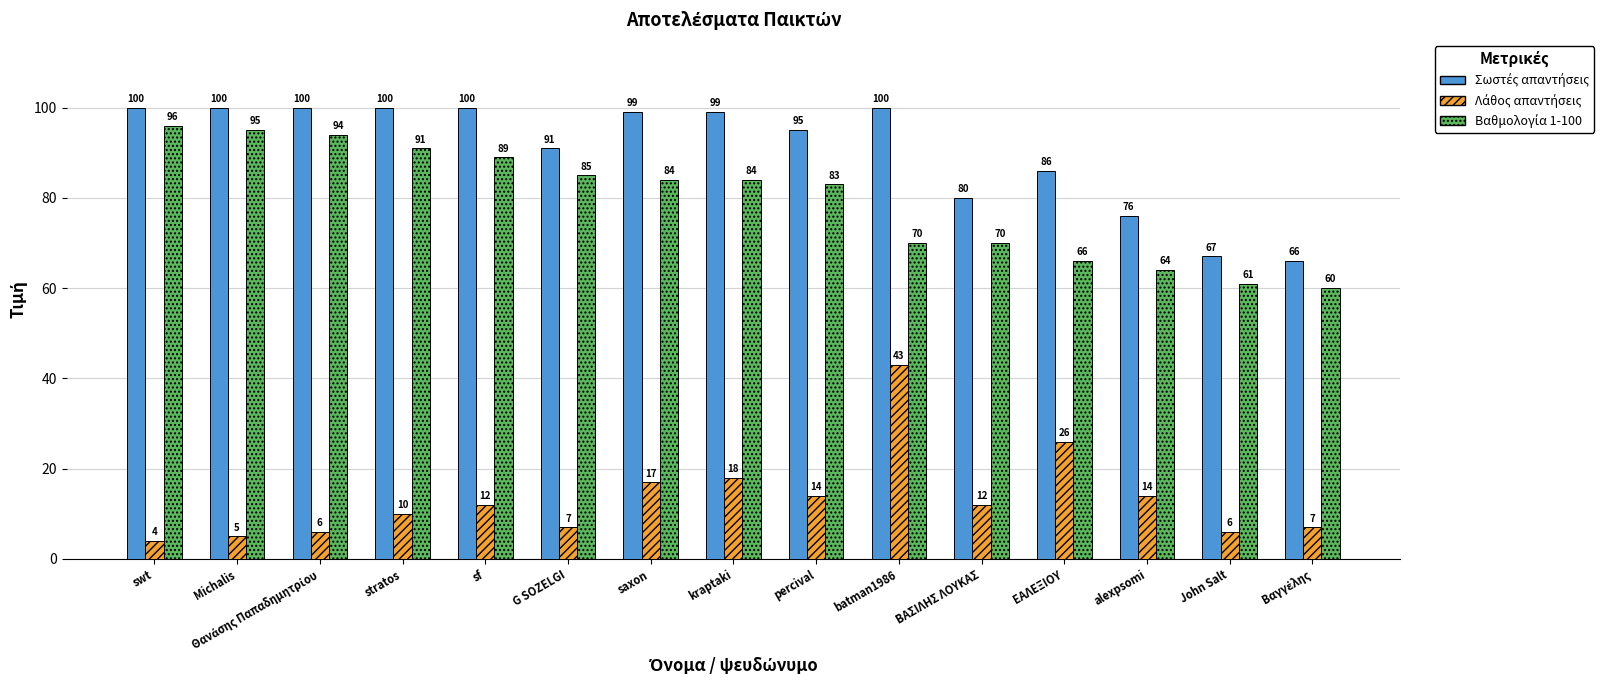

What is the minimum value shown in the chart?

4